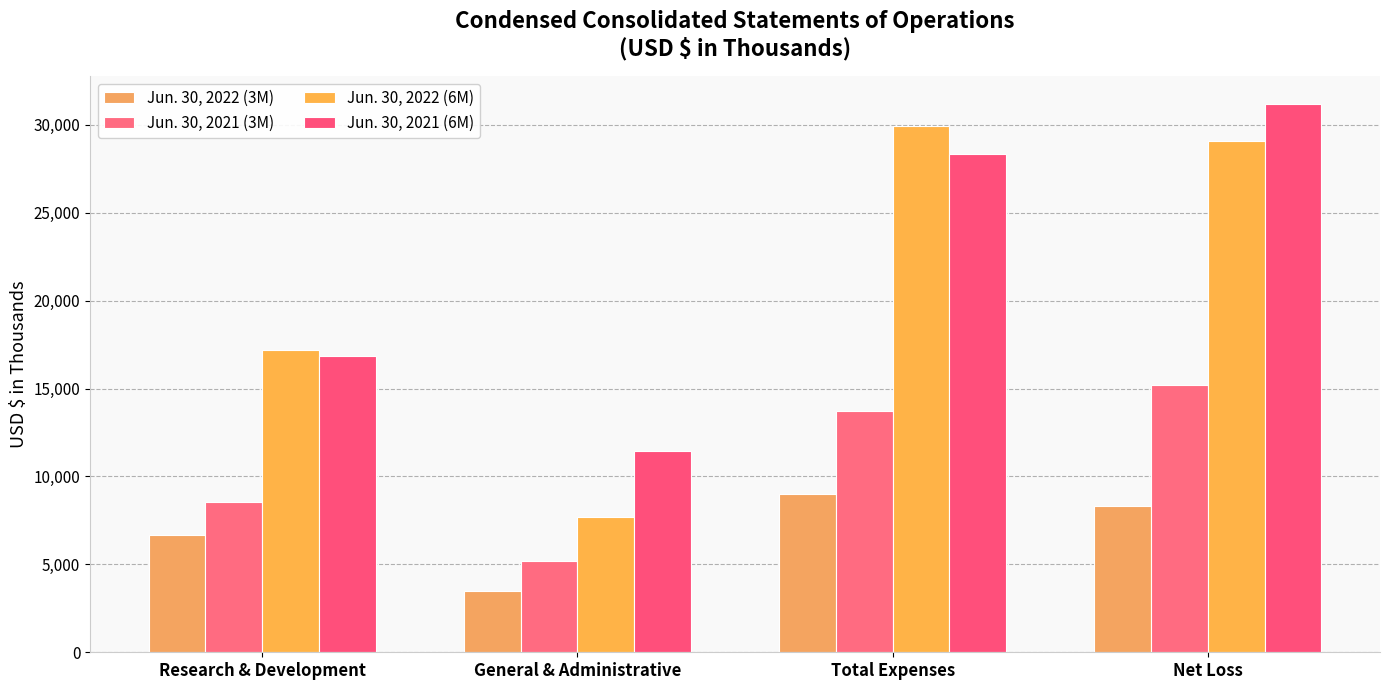

Which series has the largest total across all categories?

Jun. 30, 2021 (6M)